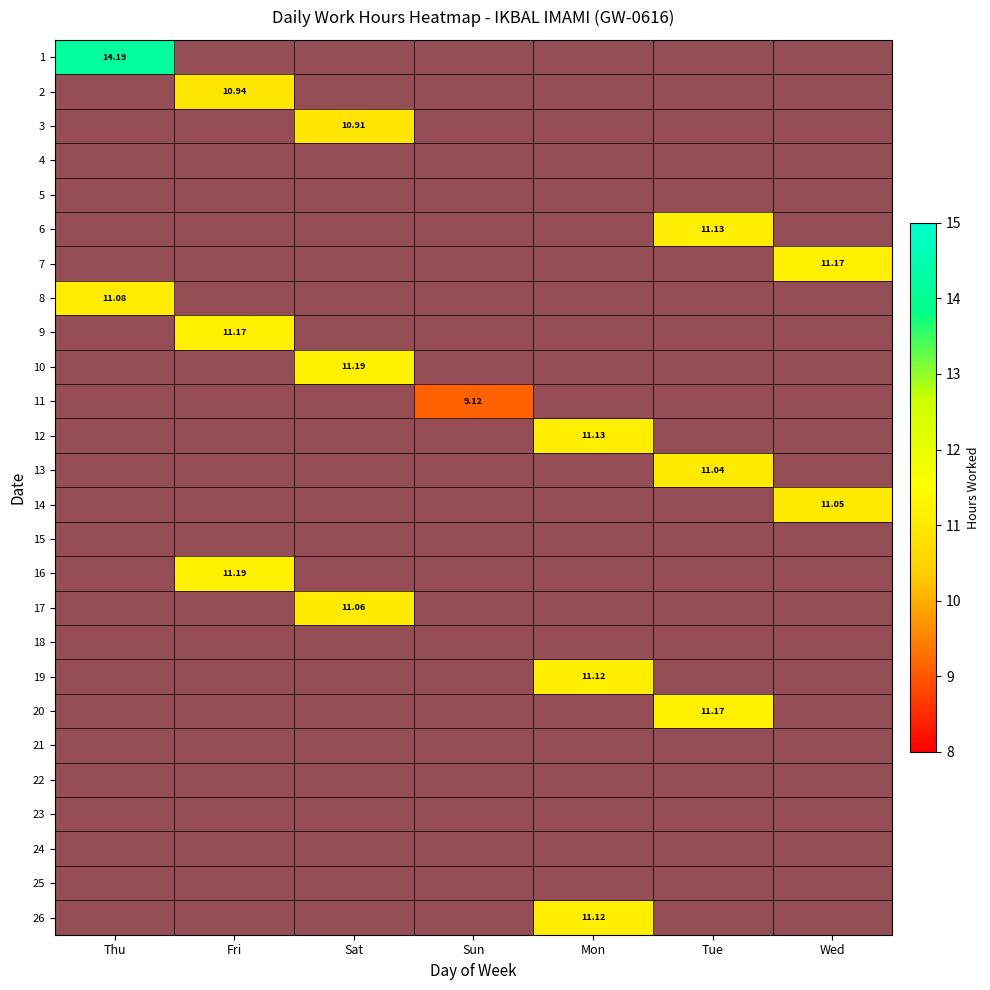

List the labels in order of 25 value, smallest first.

Thu, Fri, Sat, Sun, Mon, Tue, Wed